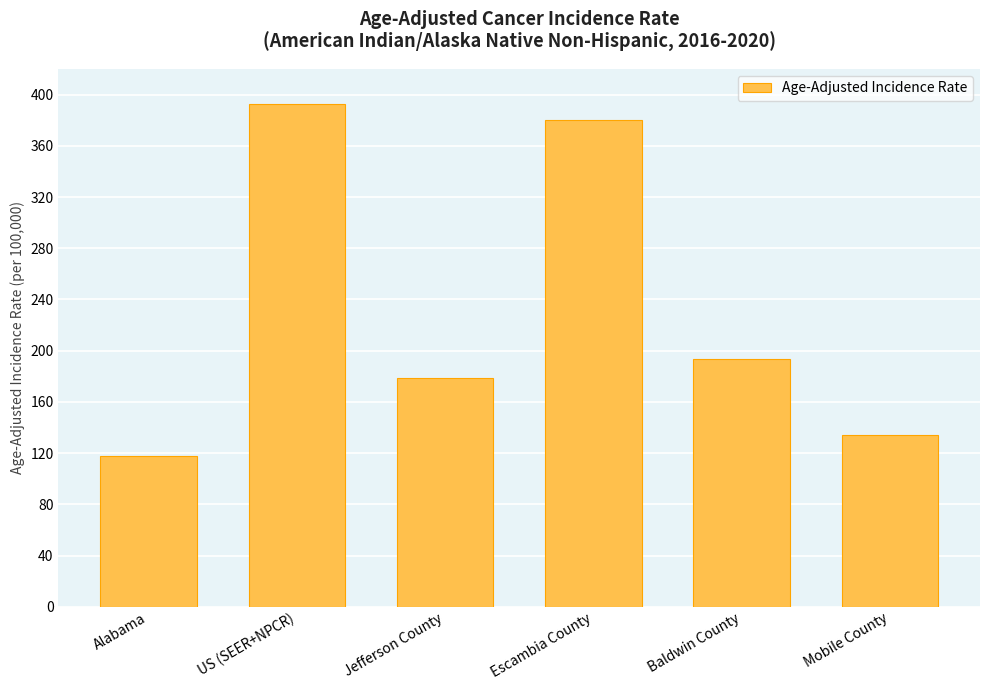

What value does the data have at Mobile County?

134.1